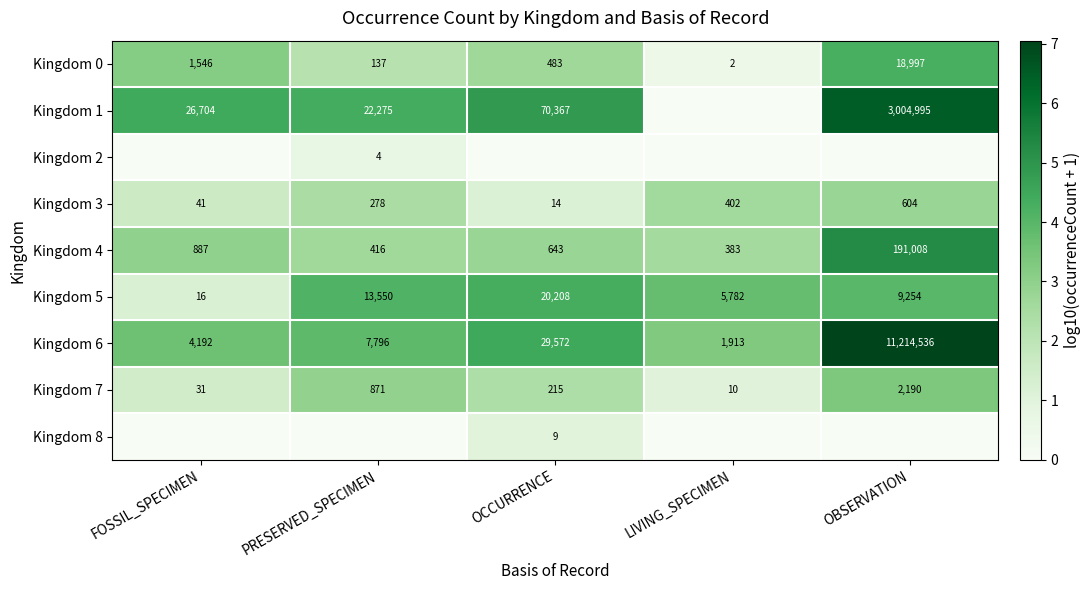

What is the spread (max minus min) of values at OBSERVATION?

7.0